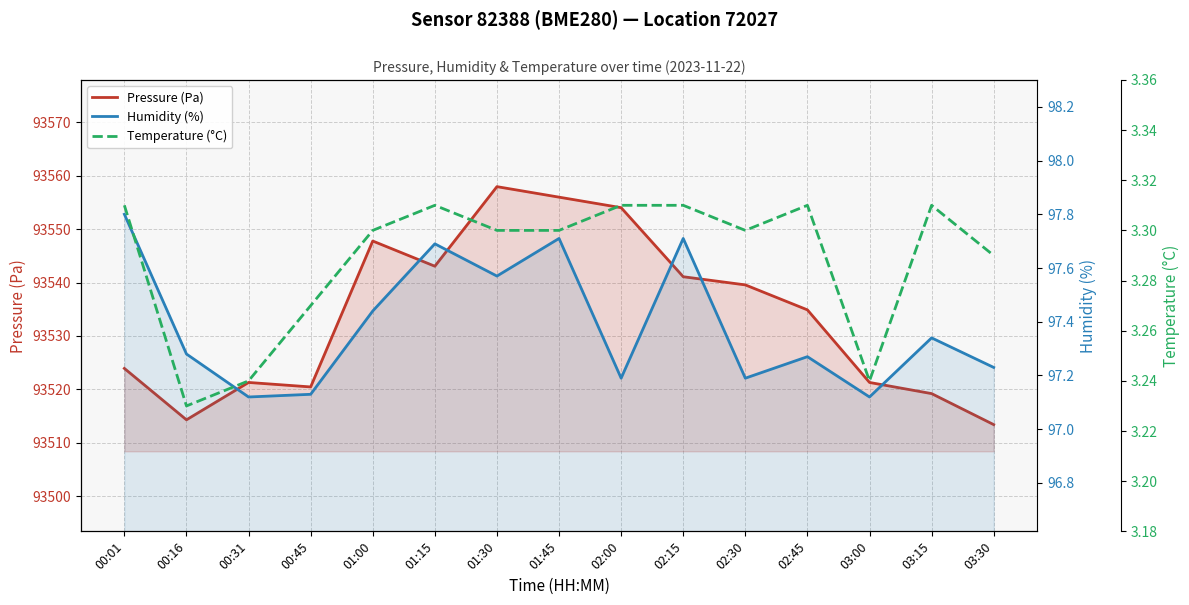

Reading left to right, extract all data points from this chart.

Pressure (Pa): 00:01=93523.9	00:16=93514.3	00:31=93521.3	00:45=93520.4	01:00=93547.8	01:15=93543.1	01:30=93558.0	01:45=93556.0	02:00=93554.0	02:15=93541.1	02:30=93539.6	02:45=93534.9	03:00=93521.3	03:15=93519.2	03:30=93513.4
Humidity (%): 00:01=97.8	00:16=97.3	00:31=97.1	00:45=97.1	01:00=97.4	01:15=97.7	01:30=97.6	01:45=97.7	02:00=97.2	02:15=97.7	02:30=97.2	02:45=97.3	03:00=97.1	03:15=97.3	03:30=97.2
Temperature (°C): 00:01=3.3	00:16=3.2	00:31=3.2	00:45=3.3	01:00=3.3	01:15=3.3	01:30=3.3	01:45=3.3	02:00=3.3	02:15=3.3	02:30=3.3	02:45=3.3	03:00=3.2	03:15=3.3	03:30=3.3